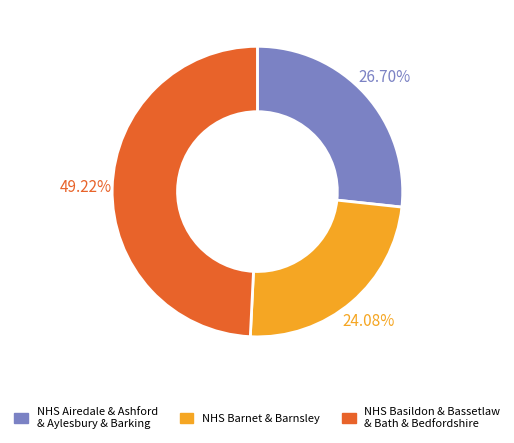

To the nearest percent, what is the average slice percentage?

33%